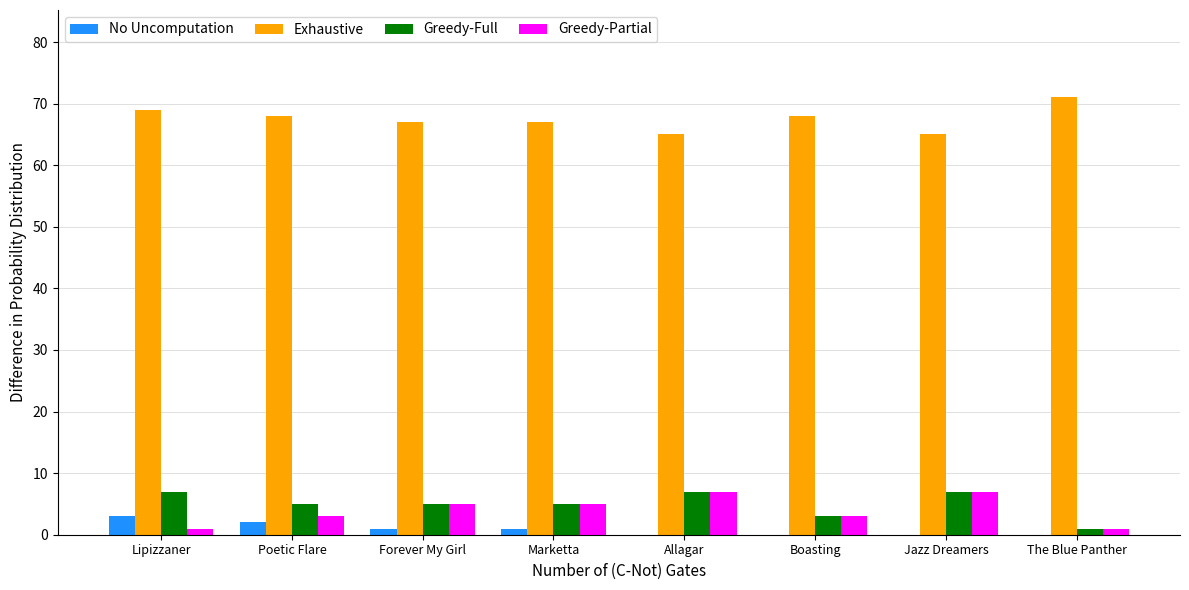

Are the bars grouped side by side (vs. stacked)?

Yes